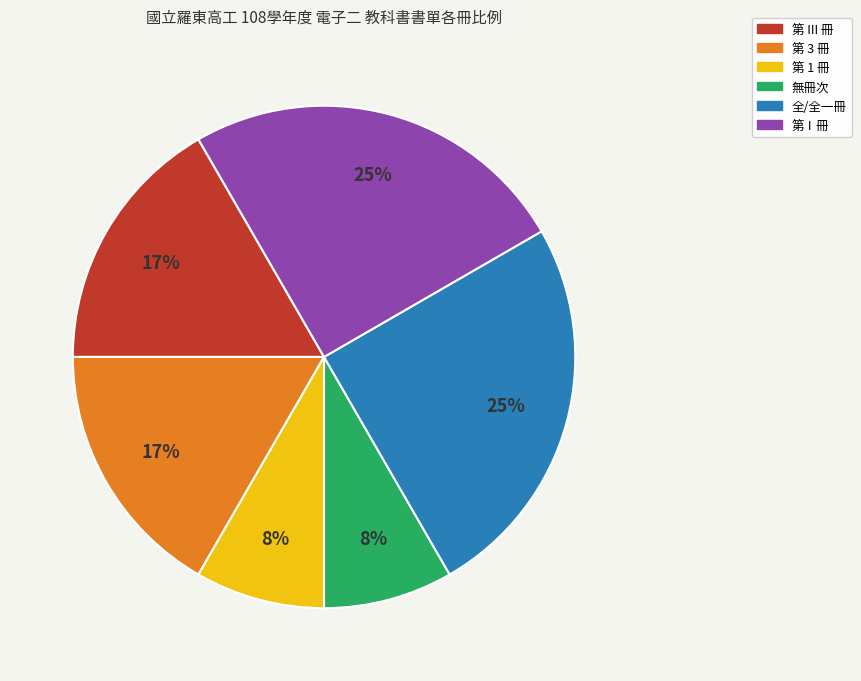

Does any single category account for the majority?

No